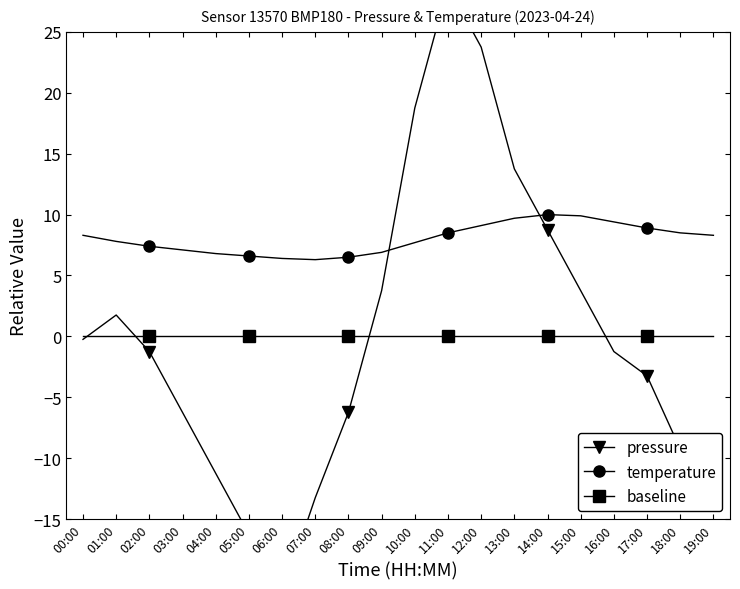

Reading left to right, transcribe all the data shown in this chart.

pressure: 00:00=-0.2	01:00=1.8	02:00=-1.2	03:00=-6.2	04:00=-11.2	05:00=-16.2	06:00=-21.2	07:00=-13.2	08:00=-6.2	09:00=3.8	10:00=18.8	11:00=28.8	12:00=23.8	13:00=13.8	14:00=8.8	15:00=3.8	16:00=-1.2	17:00=-3.2	18:00=-9.2	19:00=-13.2
temperature: 00:00=8.3	01:00=7.8	02:00=7.4	03:00=7.1	04:00=6.8	05:00=6.6	06:00=6.4	07:00=6.3	08:00=6.5	09:00=6.9	10:00=7.7	11:00=8.5	12:00=9.1	13:00=9.7	14:00=10.0	15:00=9.9	16:00=9.4	17:00=8.9	18:00=8.5	19:00=8.3
baseline: 00:00=0.0	01:00=0.0	02:00=0.0	03:00=0.0	04:00=0.0	05:00=0.0	06:00=0.0	07:00=0.0	08:00=0.0	09:00=0.0	10:00=0.0	11:00=0.0	12:00=0.0	13:00=0.0	14:00=0.0	15:00=0.0	16:00=0.0	17:00=0.0	18:00=0.0	19:00=0.0